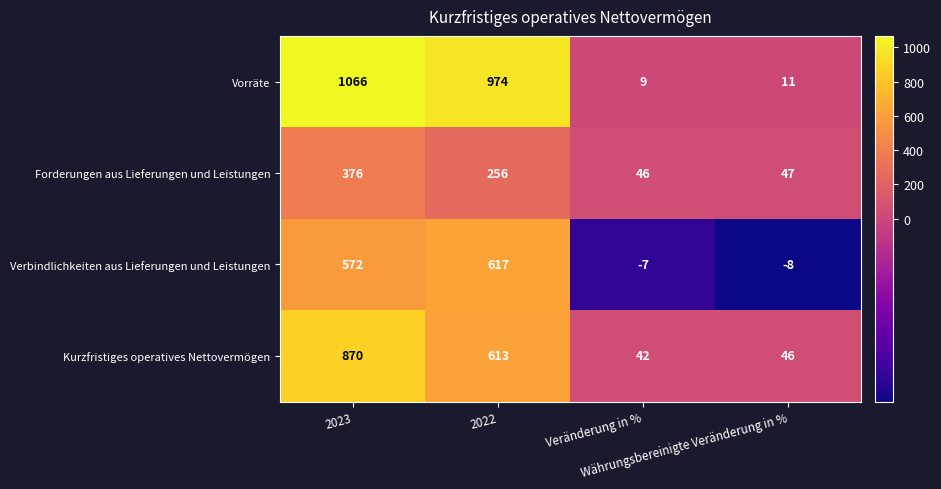

Which series changed the most between 2022 and Veränderung in %?

Vorräte